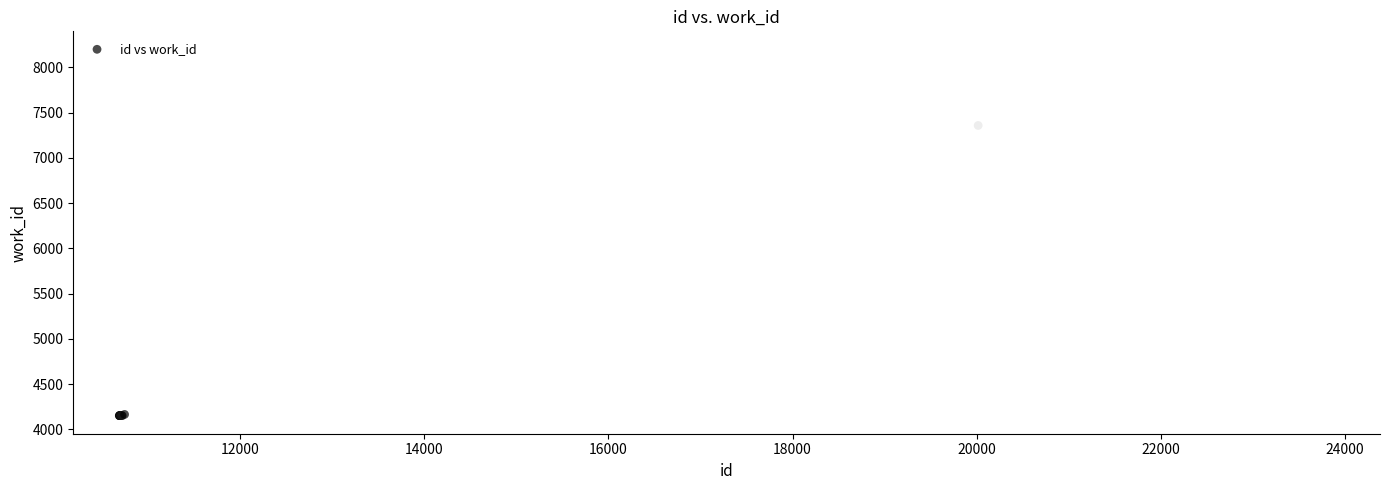

What Y value in the scatter plot is closest to 6026?

7359